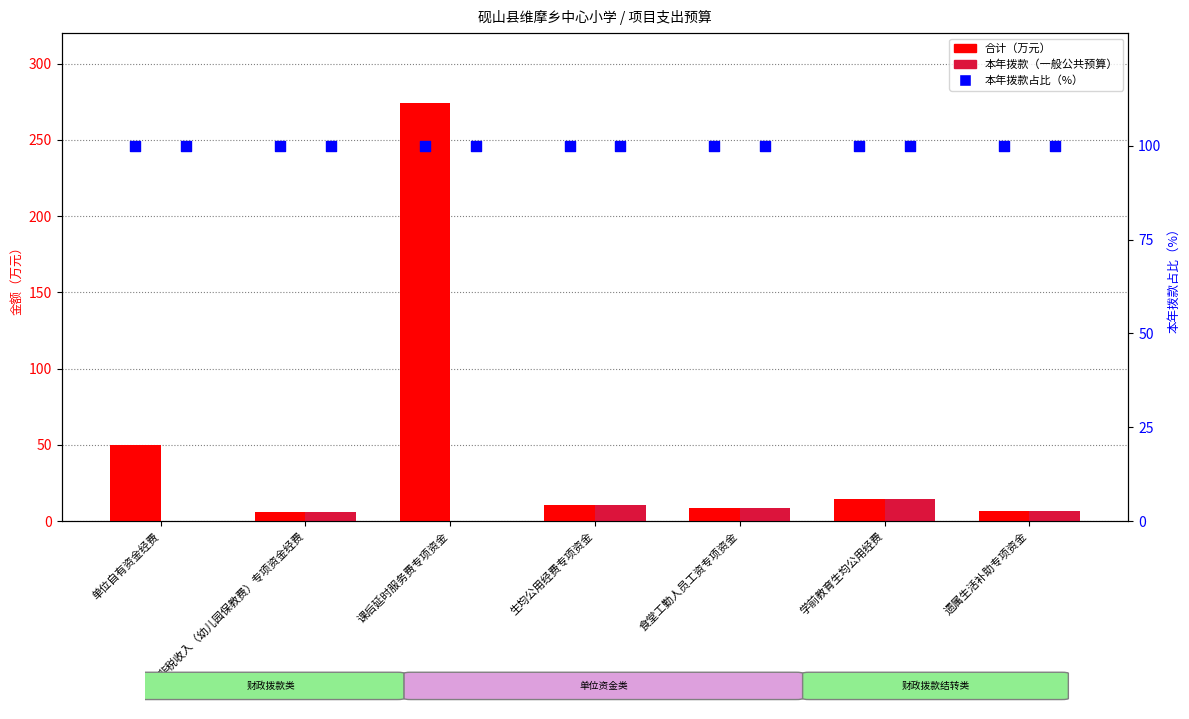

What is the total value across all series at 学前教育生均公用经费?

128.6